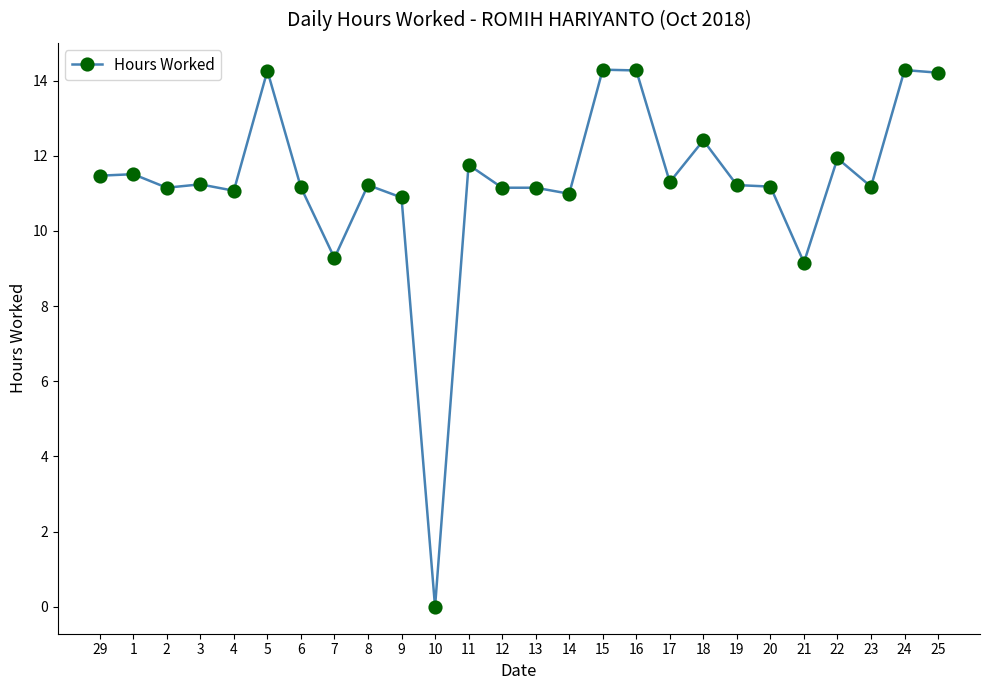

How many distinct data groups are displayed?

1